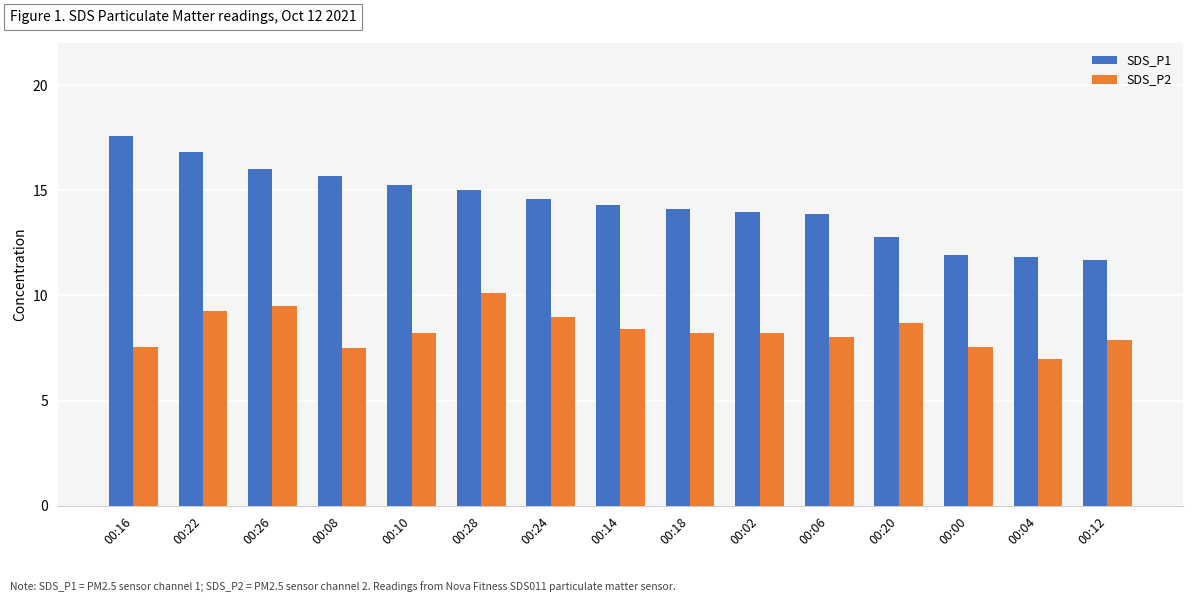

What is the spread (max minus min) of values at 00:28?

4.9